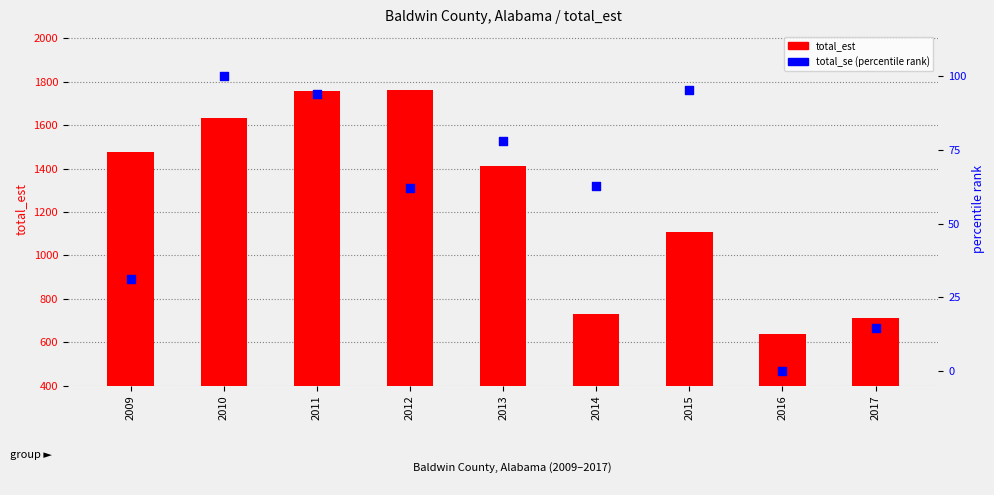

Which series reaches the minimum Y coordinate?

total_se (percentile rank)